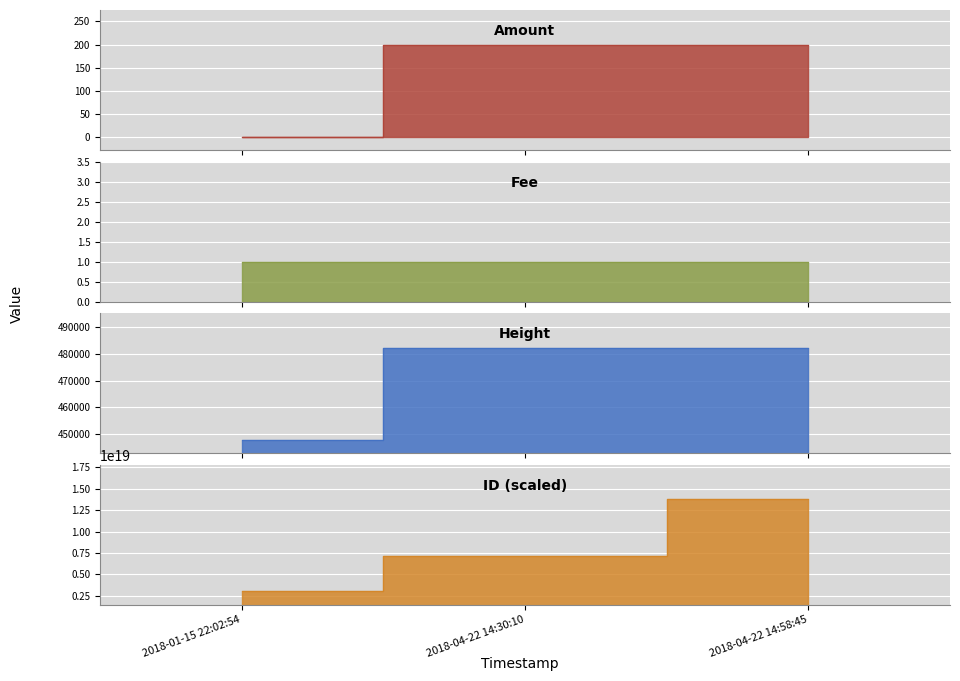

What is the difference between the Height values at 2018-04-22 14:58:45 and 2018-04-22 14:30:10?

12